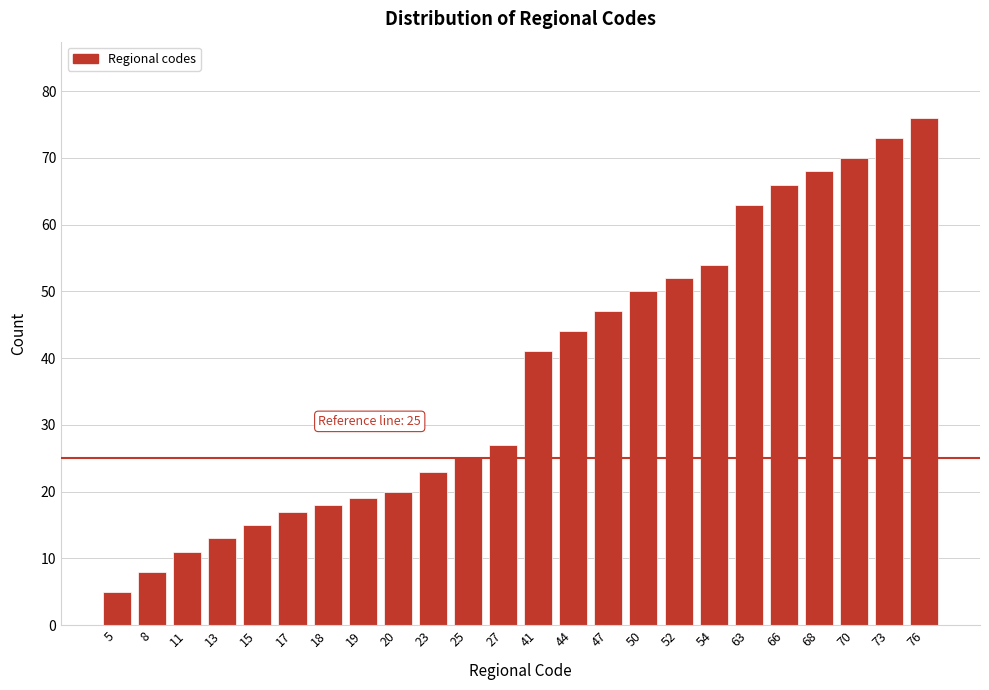

Reading right to left, extract all data points from this chart.

76=76	73=73	70=70	68=68	66=66	63=63	54=54	52=52	50=50	47=47	44=44	41=41	27=27	25=25	23=23	20=20	19=19	18=18	17=17	15=15	13=13	11=11	8=8	5=5